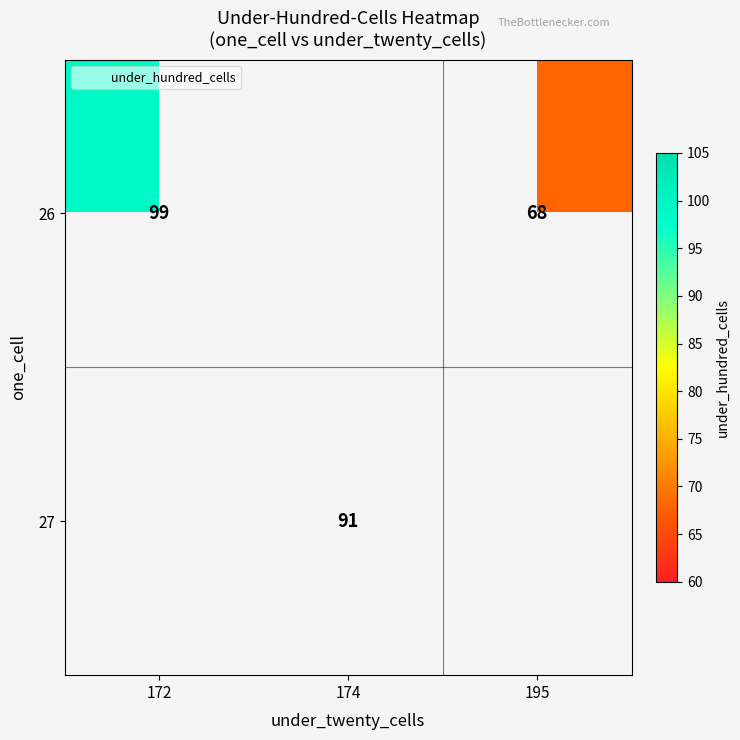

Between 172 and 195, which is larger?

172